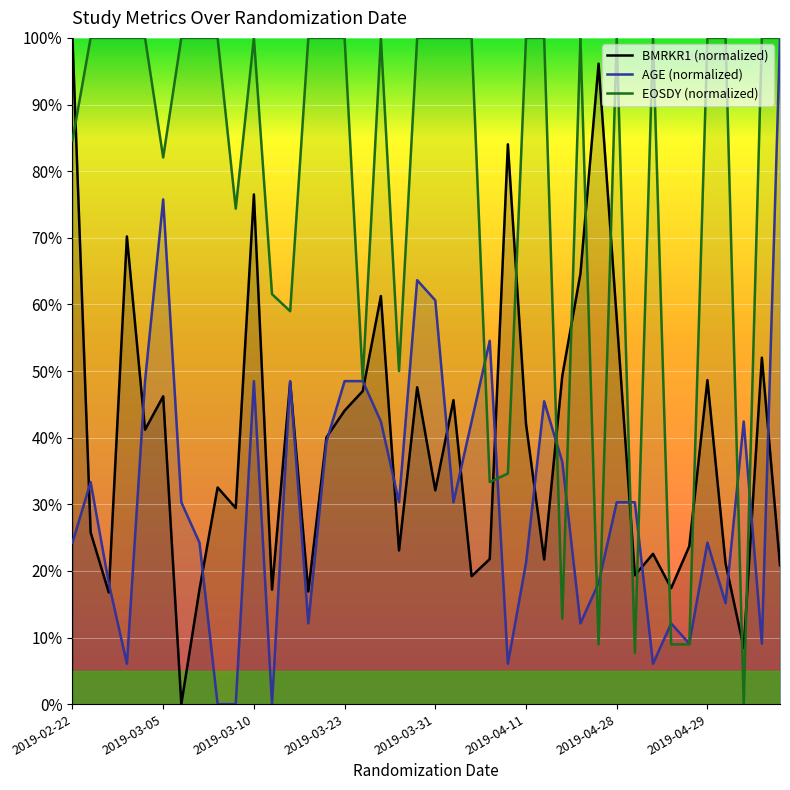

Which series has the largest total across all categories?

EOSDY (normalized)